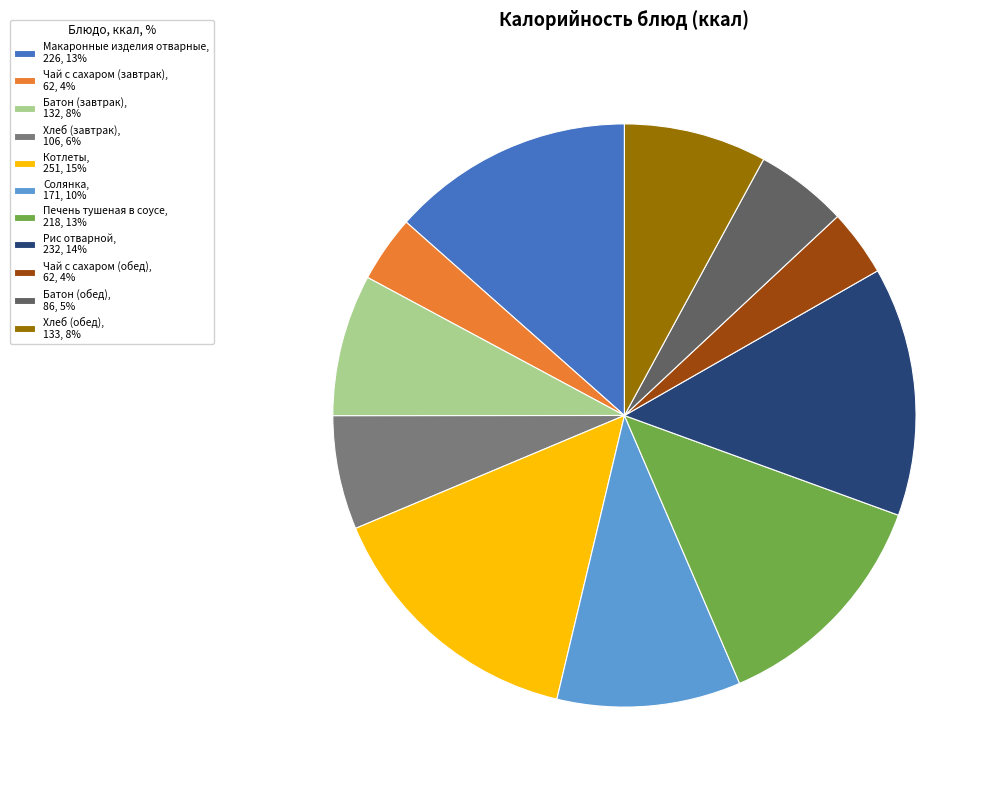

True or false: Чай с сахаром (завтрак), 62, 4% accounts for 14% of the total.

False